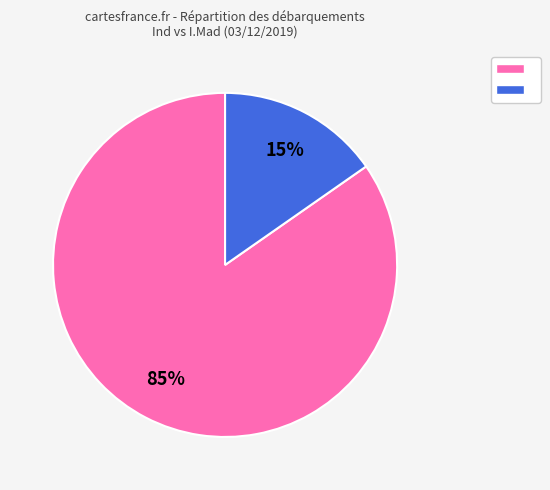

How many slices are in this pie chart?

2